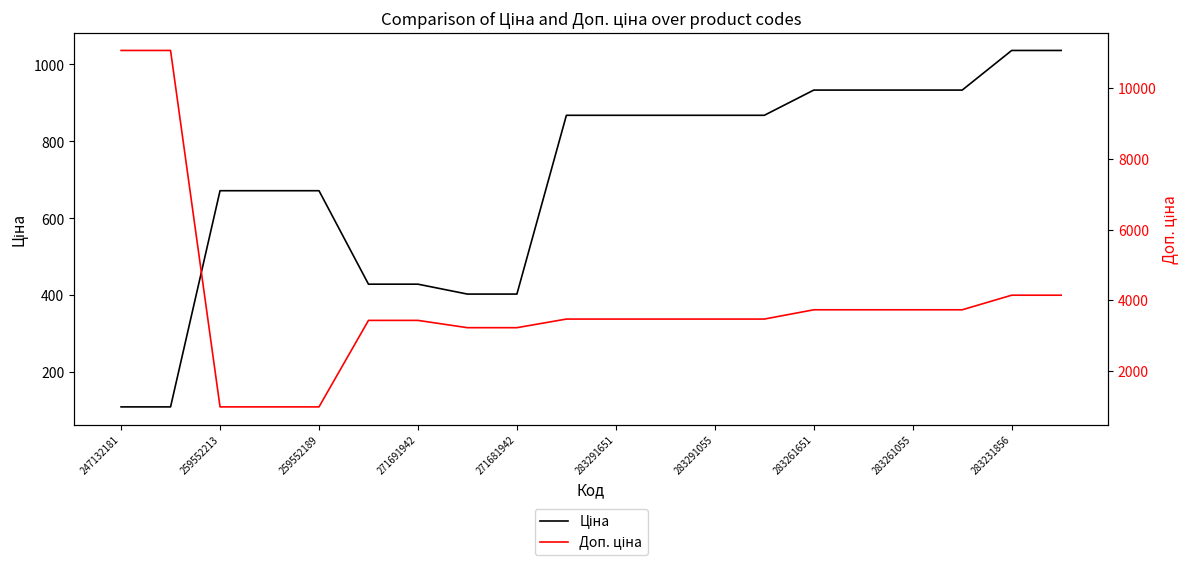

True or false: Ціна and Доп. ціна intersect in this chart.

False